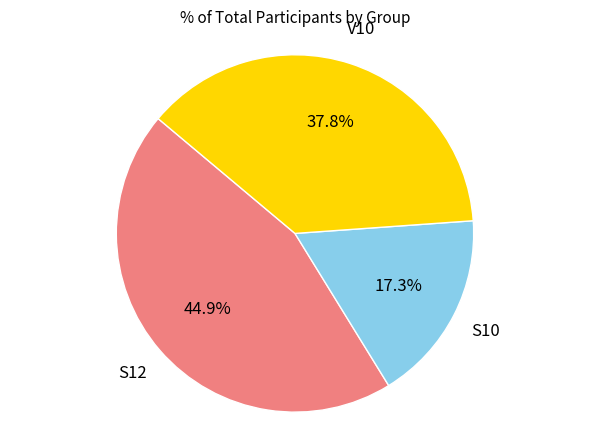

Is there any slice that represents more than half of the pie?

No